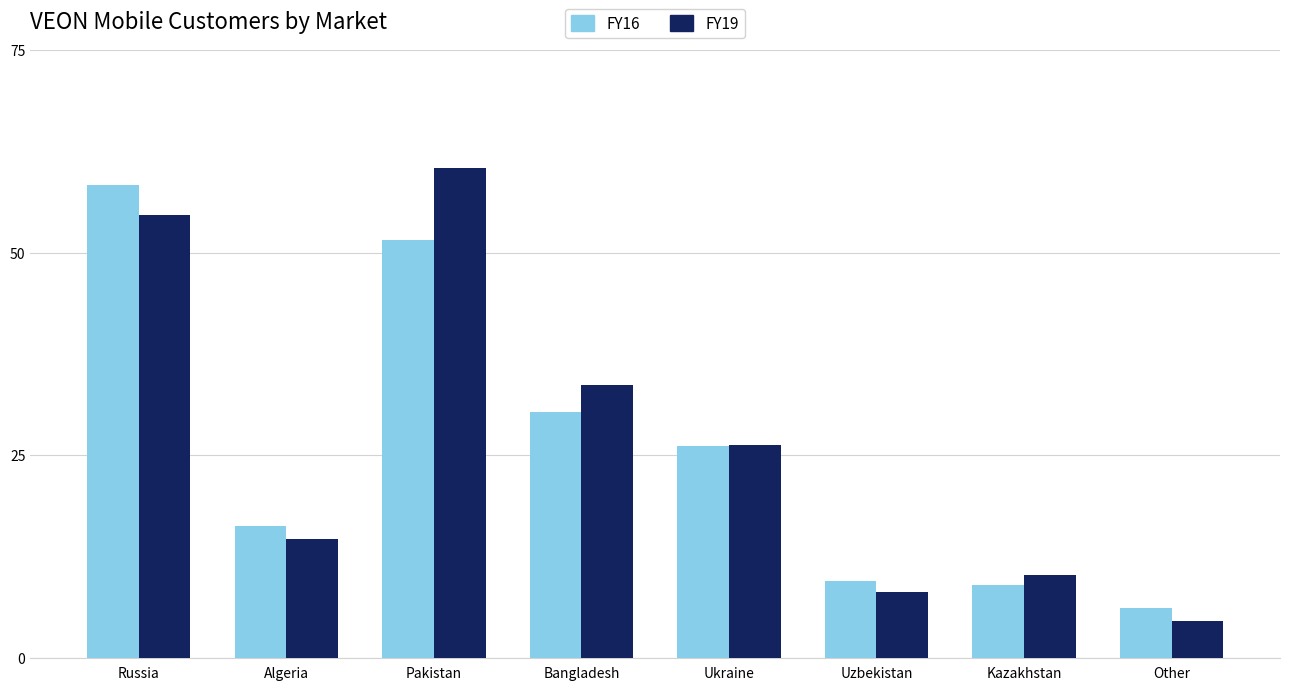

Reading left to right, extract all data points from this chart.

FY16: Russia=58.3	Algeria=16.3	Pakistan=51.6	Bangladesh=30.4	Ukraine=26.1	Uzbekistan=9.5	Kazakhstan=9.0	Other=6.1
FY19: Russia=54.6	Algeria=14.6	Pakistan=60.5	Bangladesh=33.6	Ukraine=26.2	Uzbekistan=8.1	Kazakhstan=10.2	Other=4.5